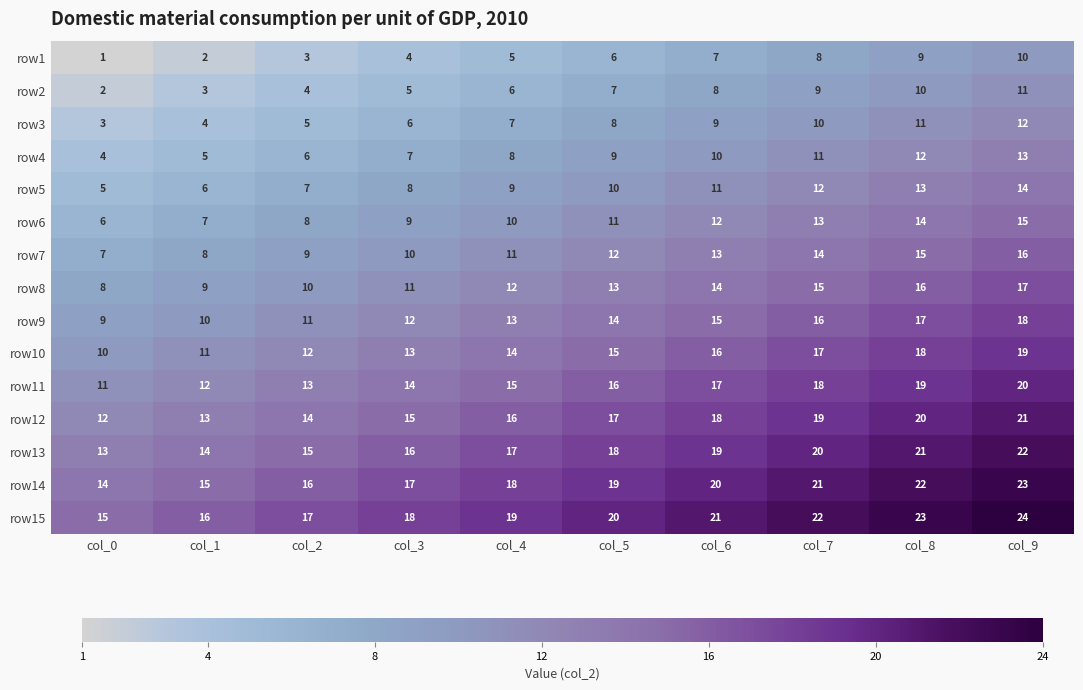

At which label is row2 closest to 6?

col_4